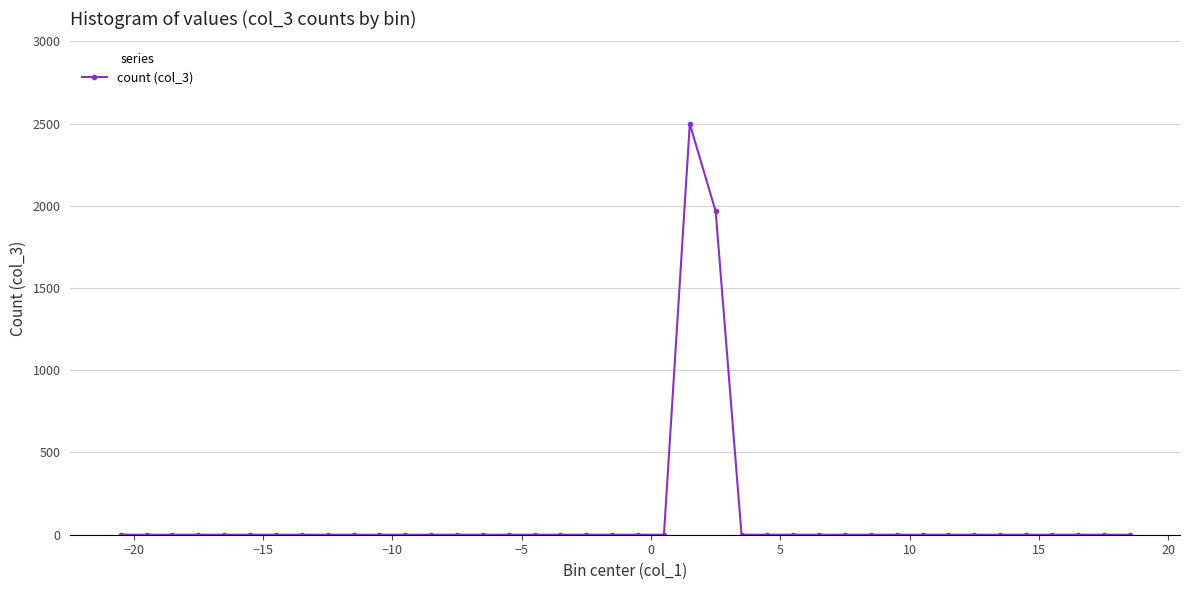

True or false: the data has more than 0 interior local peaks.

True